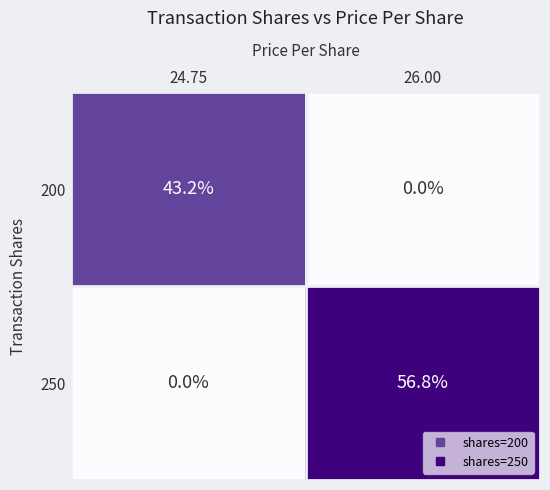

Which series changed the most between 24.75 and 26.00?

250